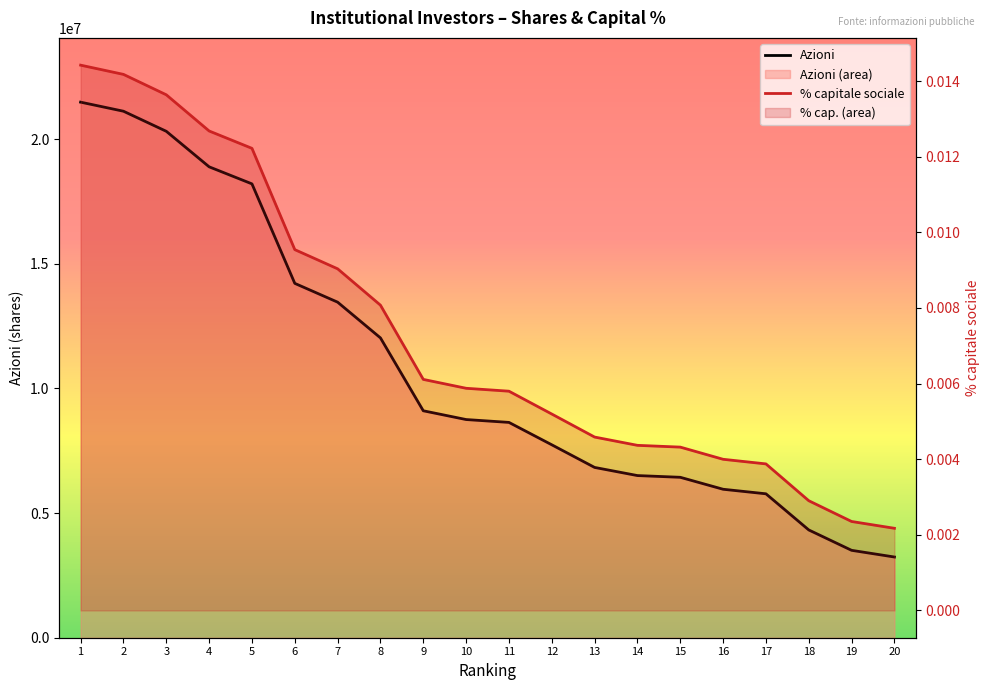

Rank the series at 19 from lowest to highest value.

% capitale sociale, Azioni